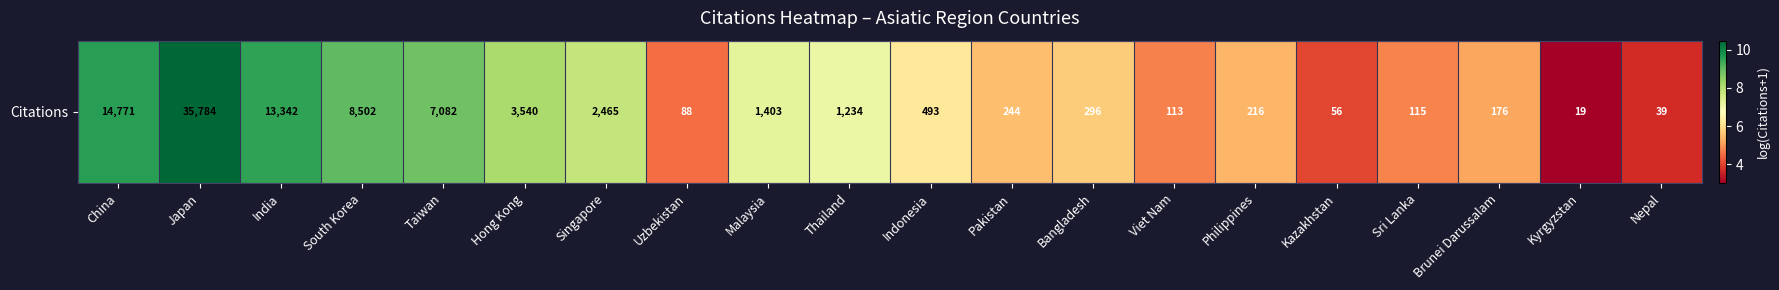

What is the maximum value shown in the chart?

10.5